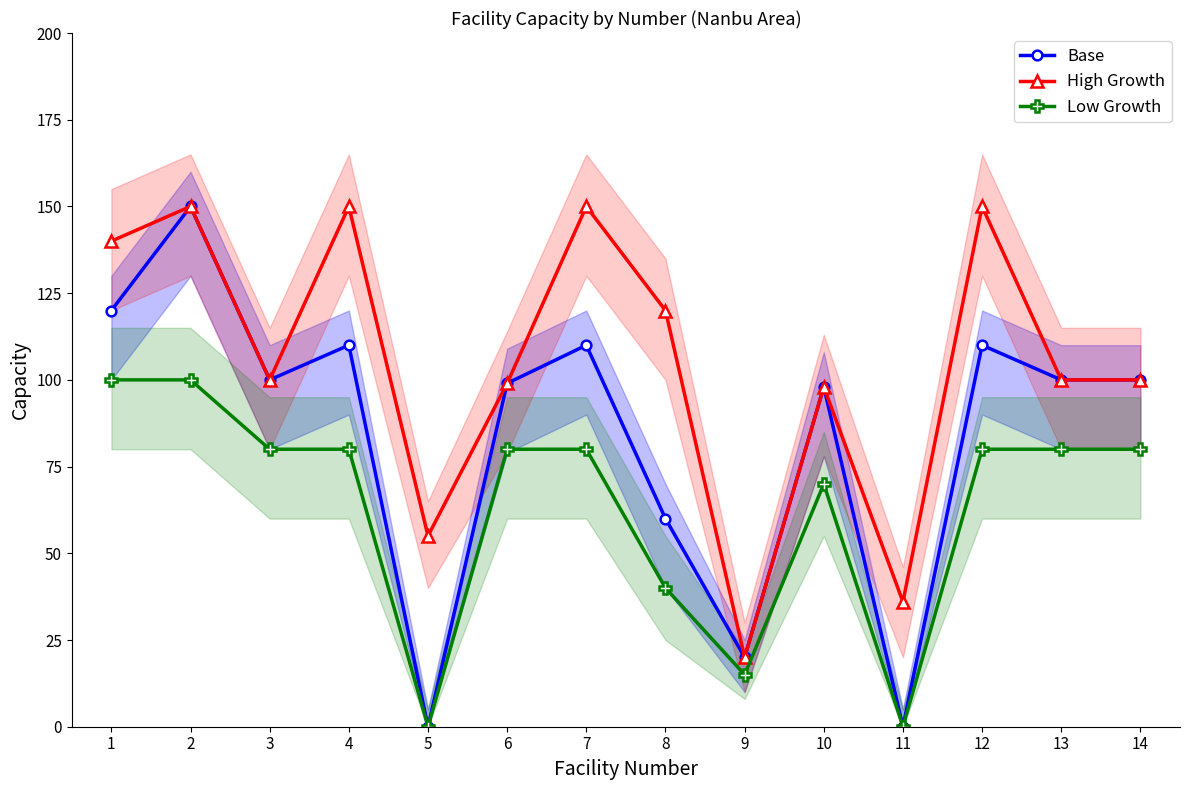

At which label is Base closest to 75?

8